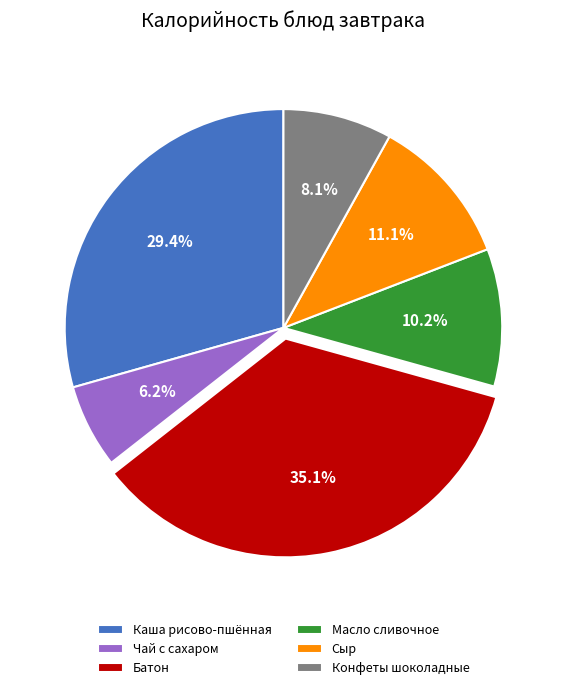

Which has a higher value, Каша рисово-пшённая or Сыр?

Каша рисово-пшённая